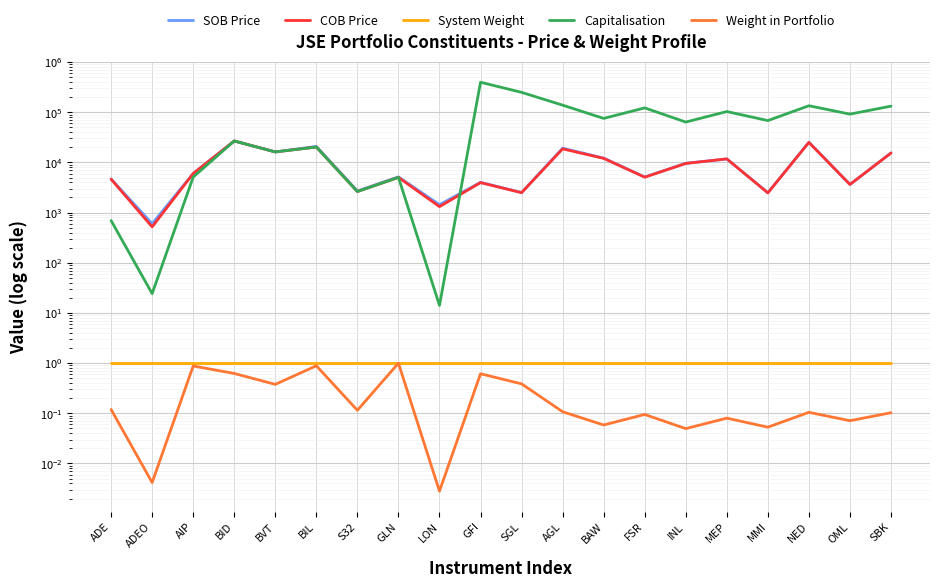

True or false: Capitalisation and SOB Price cross at least once.

True